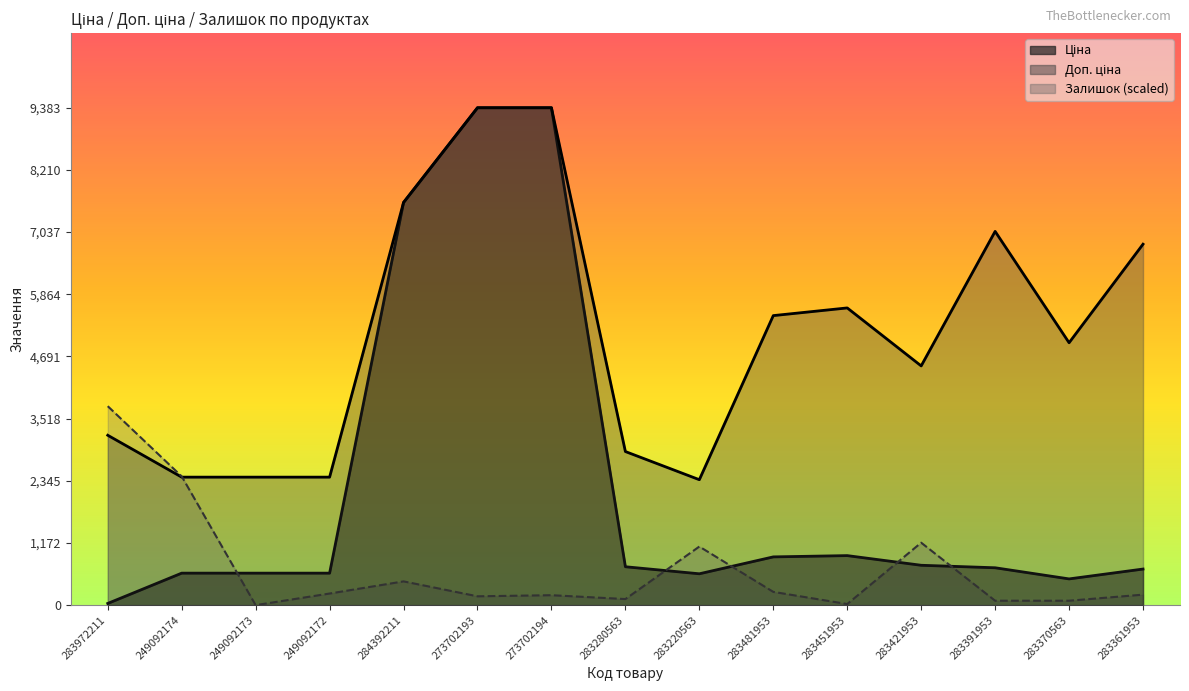

At which category is the sum across all series the highest?

273702194